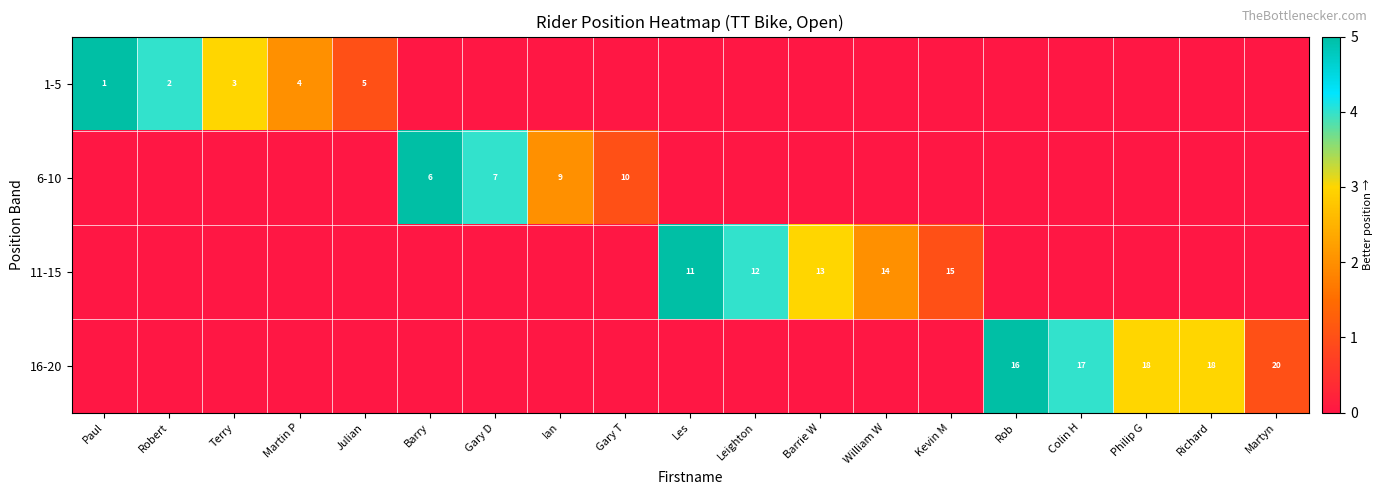

The value of 6-10 at Gary D is 7. True or false?

True